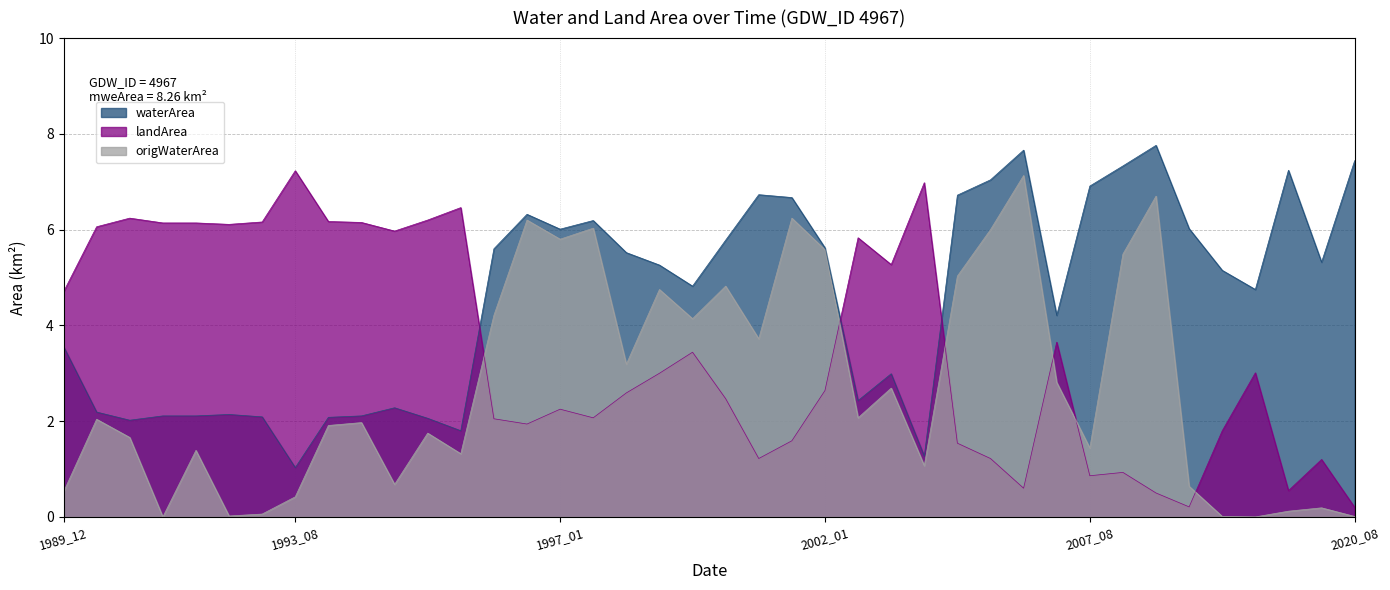

True or false: waterArea has more than 0 points higher than both neighbors.

True